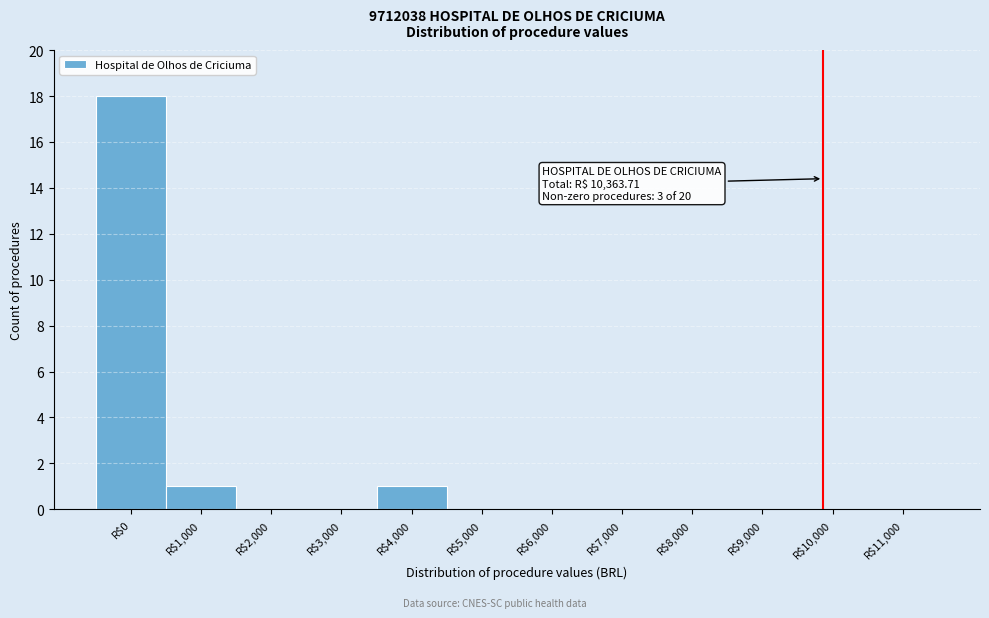

What is the greatest value displayed?

18